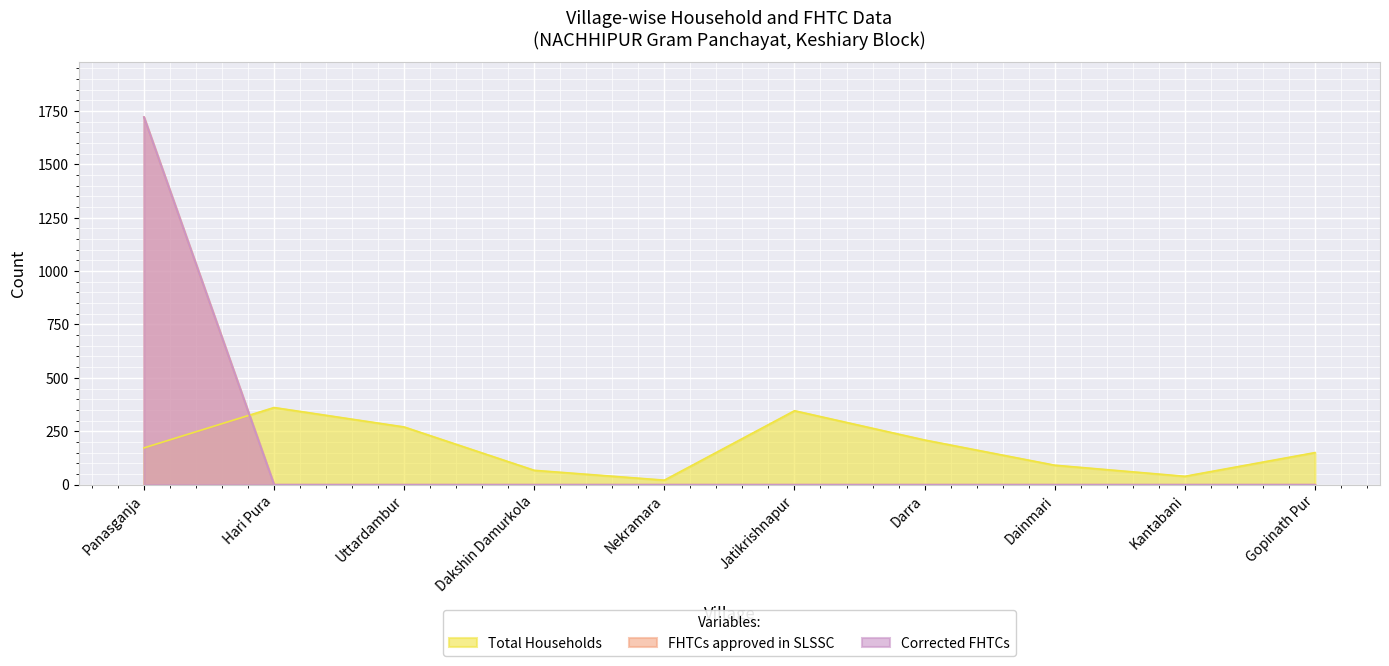

True or false: Corrected FHTCs has a value of 0 at Darra.

True